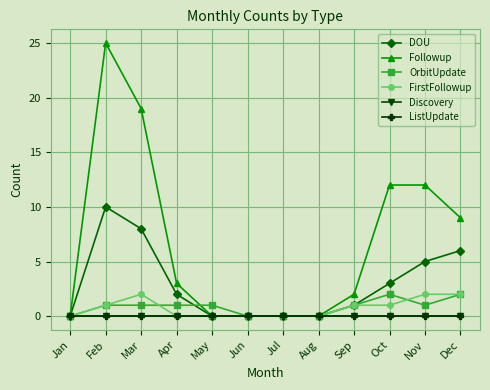

How many positive values does the Followup series have?

7